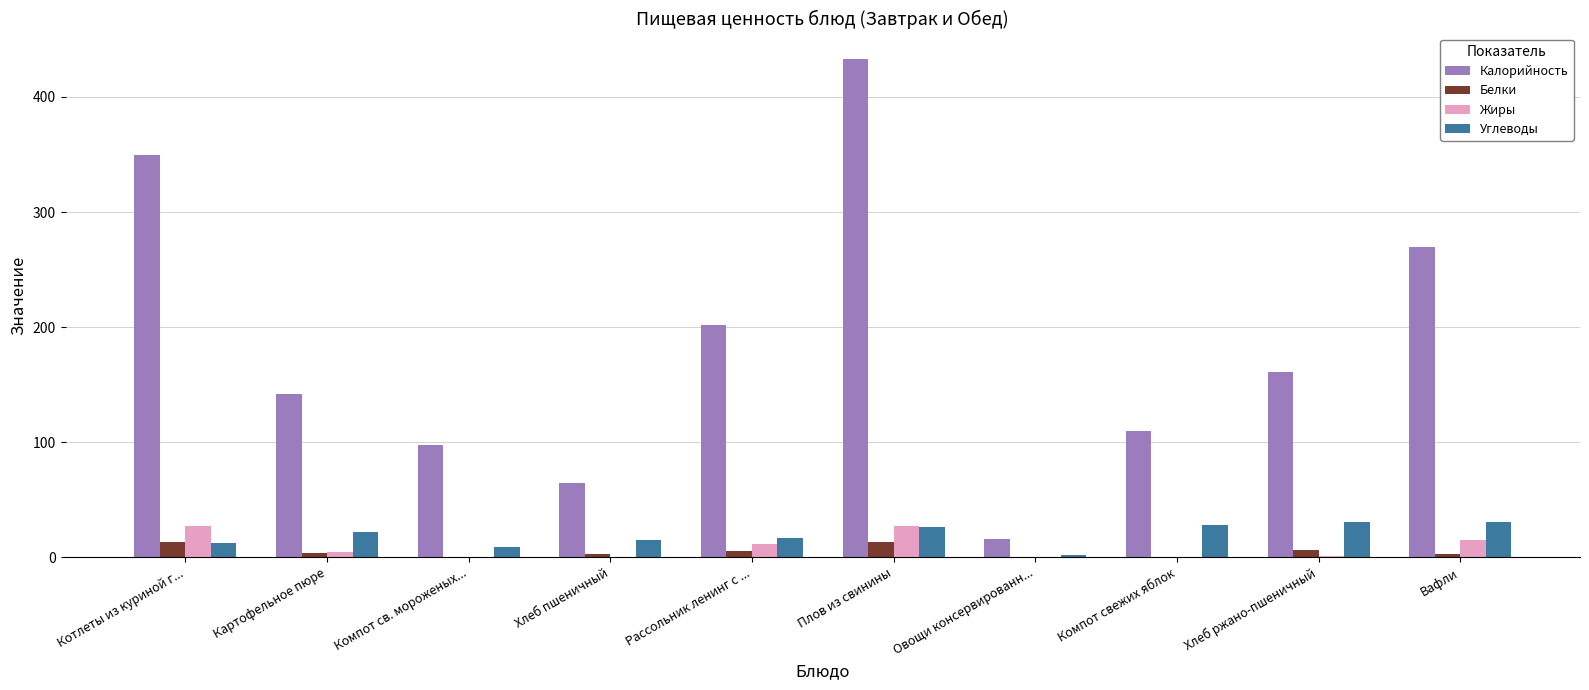

Between Плов из свинины and Компот свежих яблок, which series saw the biggest shift?

Калорийность